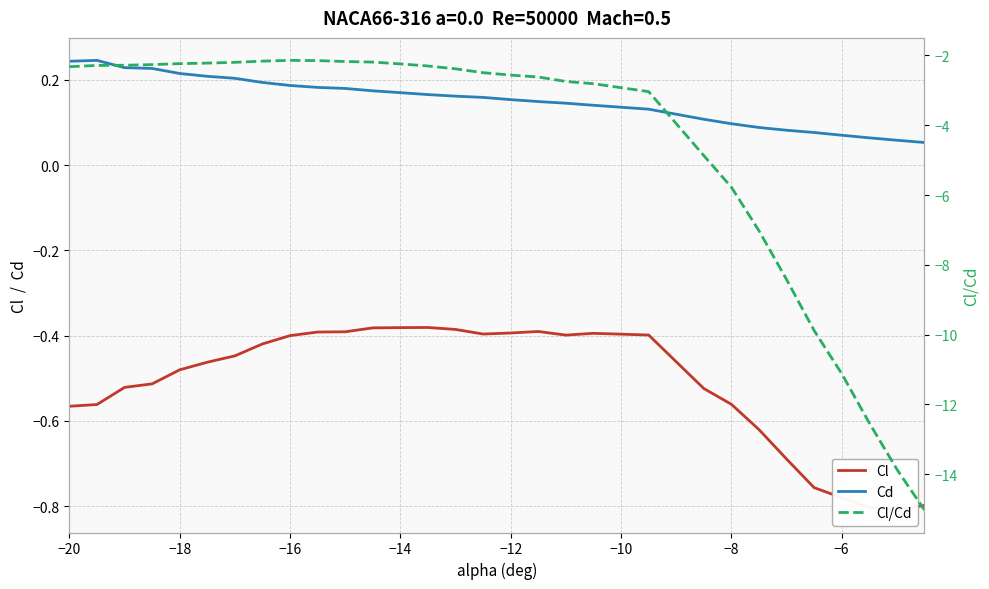

What is the label of the 1st point from the left?

−20